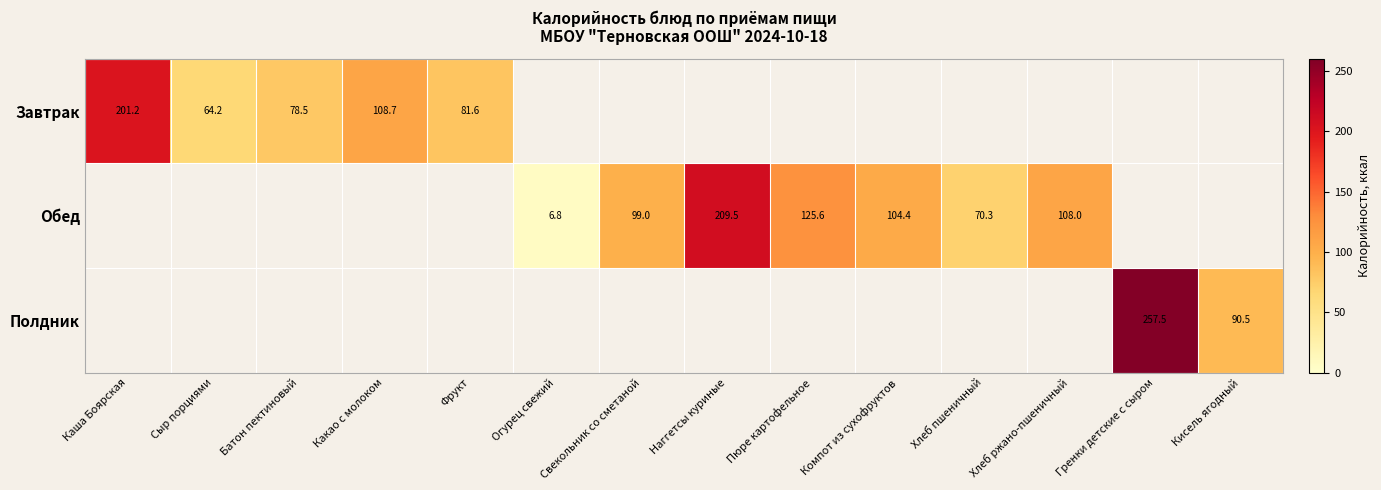

Which category has the lowest value across all series?

Огурец свежий